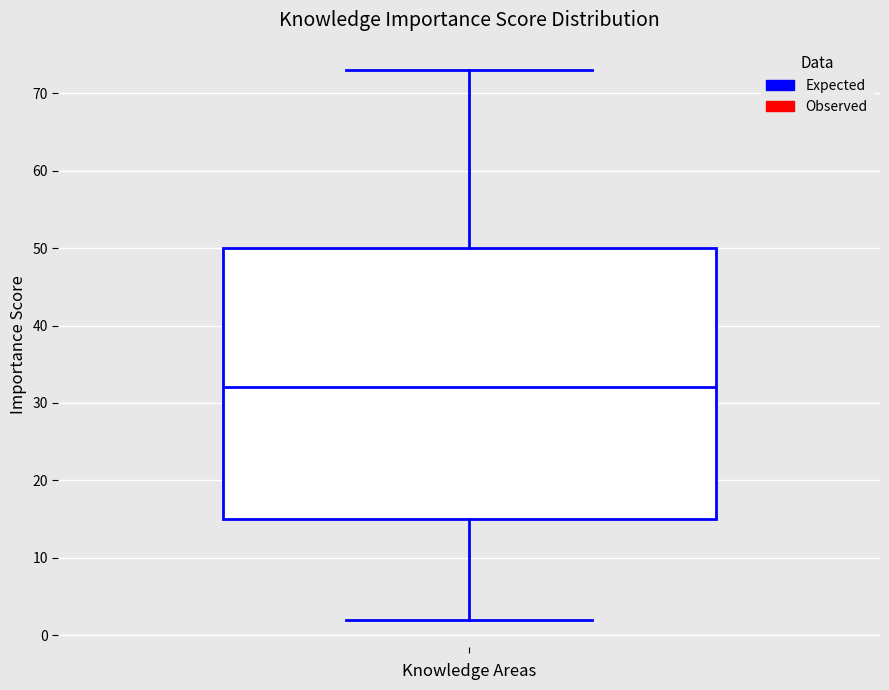

Read this box plot against the y-axis: the position of the median line, the range covered by the box, and the ends of both whiskers. The values are not printed on the chart, so give them approximately, as read against the axis.

median 32, box 15 to 50, whiskers 2 to 73